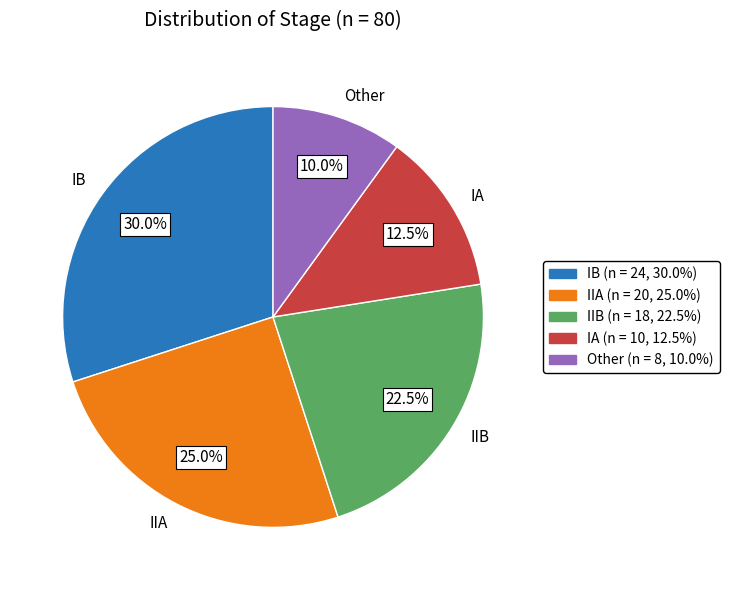

What is the smallest slice in the pie chart?

Other